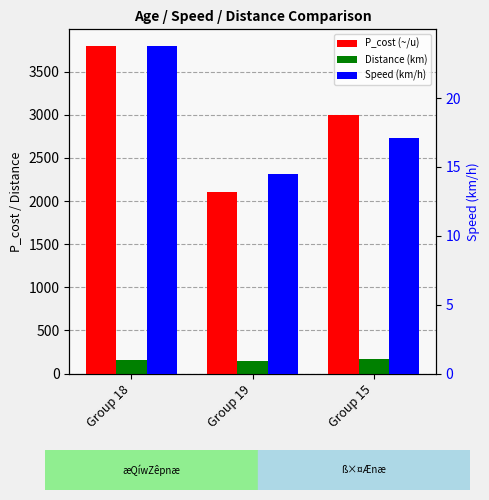

Between Group 19 and Group 18, which is larger?

Group 18